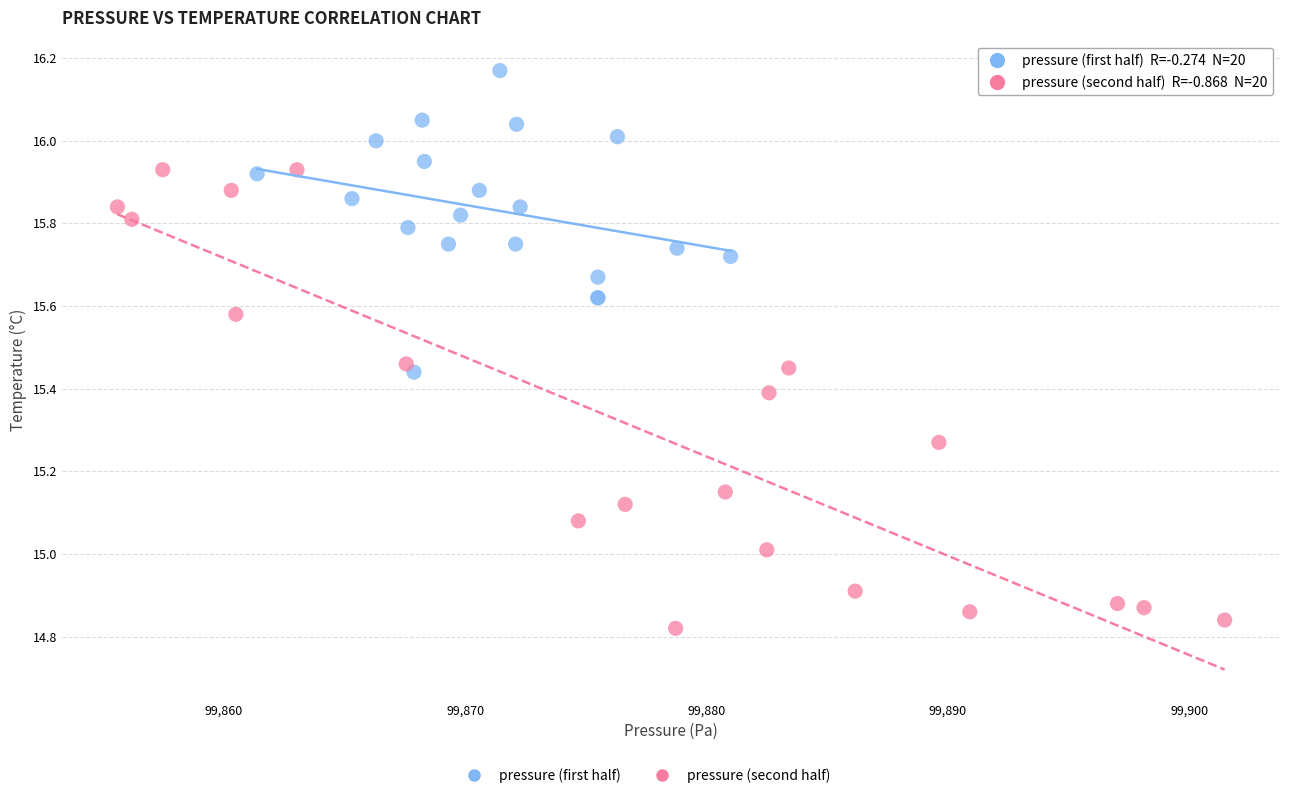

Which series reaches the minimum Y coordinate?

pressure (second half)